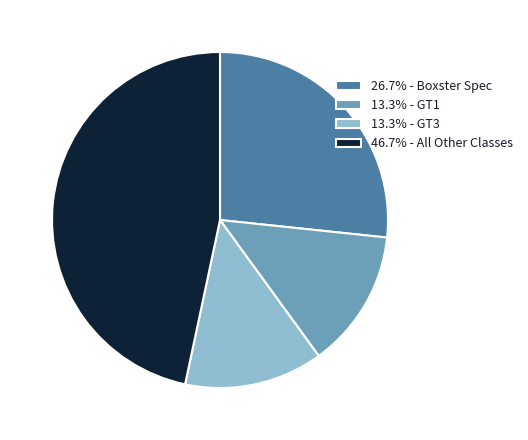

Is the sum of 26.7% - Boxster Spec and 13.3% - GT3 greater than half?

No